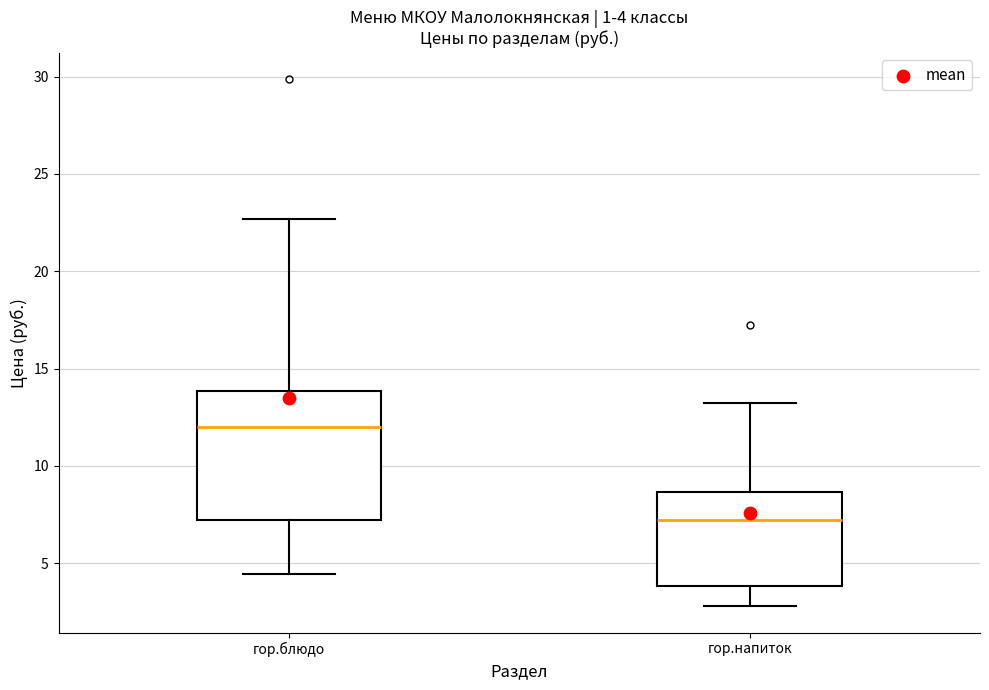

Which box's median line is the lowest?

гор.напиток